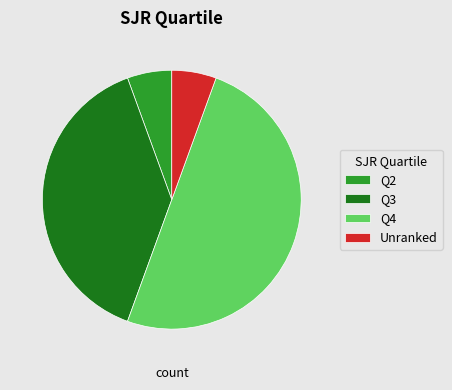

Which has a higher value, Q4 or Q2?

Q4